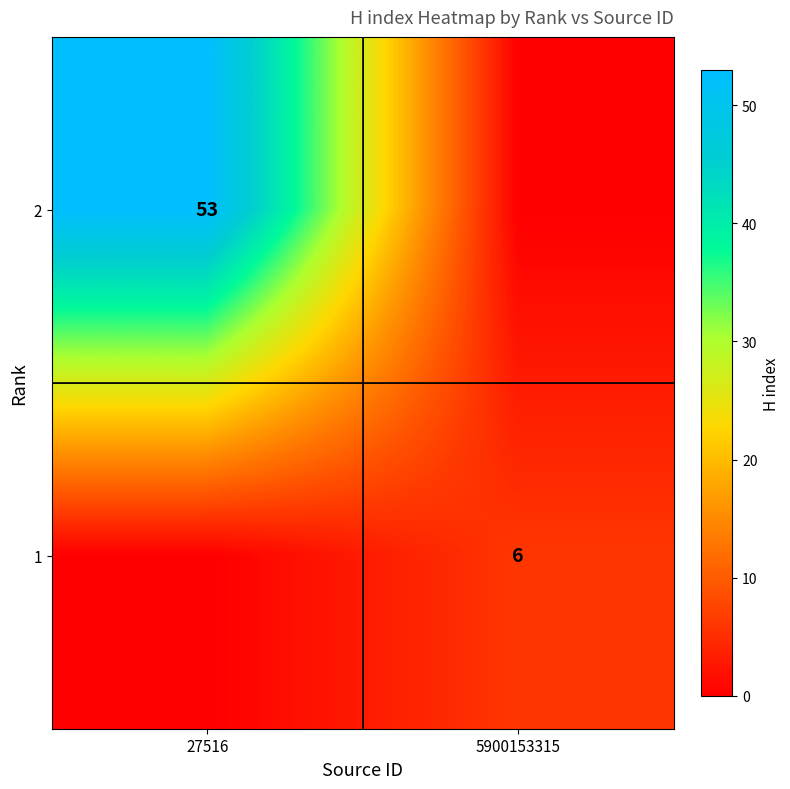

The 2 series shows 78 at 27516. True or false?

False